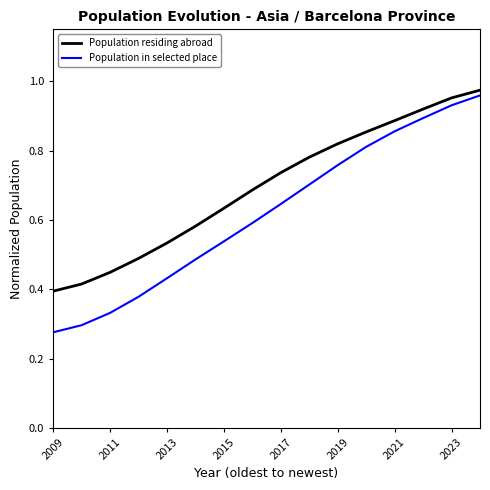

Which series has the widest spread of values?

Population in selected place